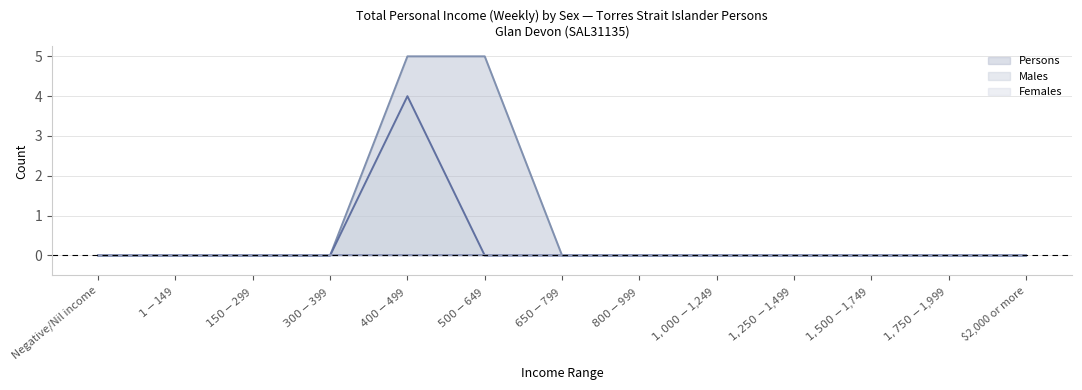

Between $1,750-$1,999 and $400-$499, which is larger?

$400-$499